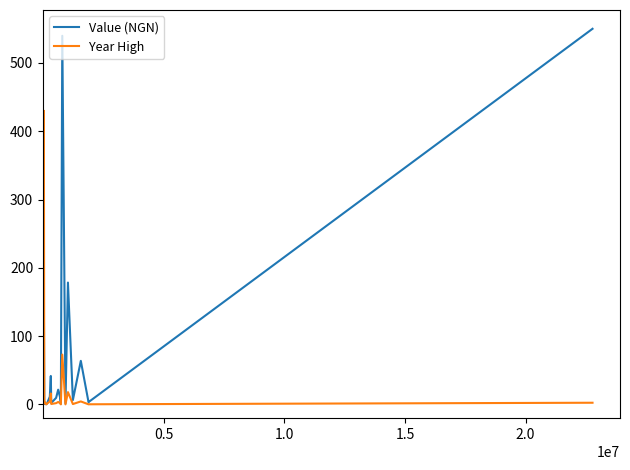

Which series has the largest total across all categories?

Value (NGN)